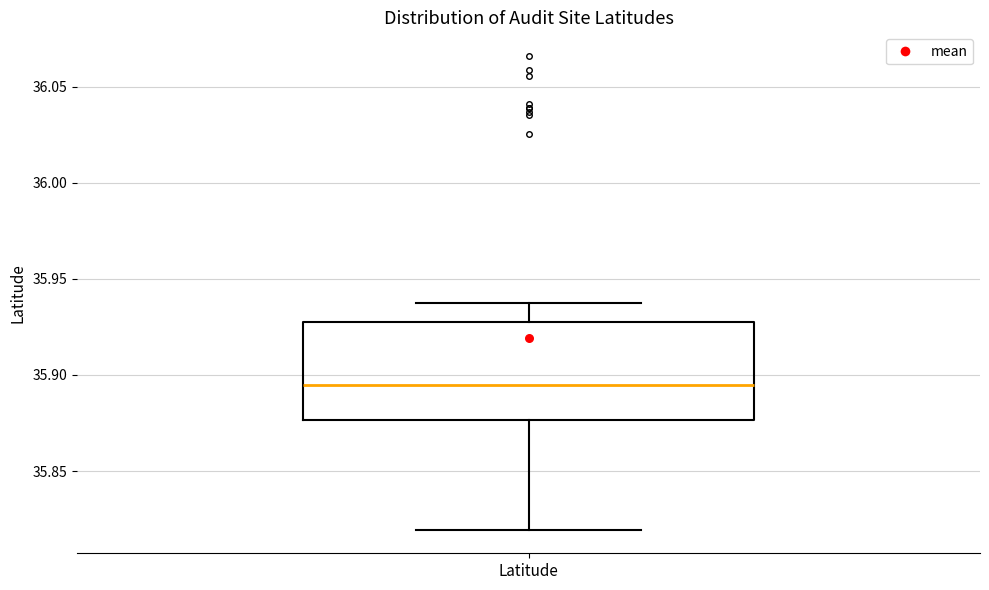

Transcribe this box plot: give where the median line is, the range the box spans, and where the two whiskers end, as read against the y-axis. The values are not printed on the chart, so give them approximately, as read against the axis.

median 35.895, box 35.875 to 35.930, whiskers 35.820 to 35.935